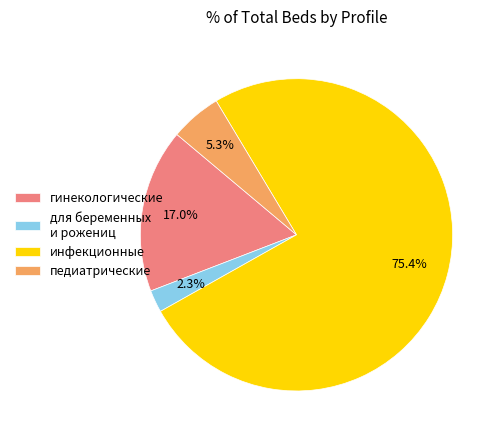

Rank the categories by value from highest to lowest.

инфекционные, гинекологические, педиатрические, для беременных и рожениц